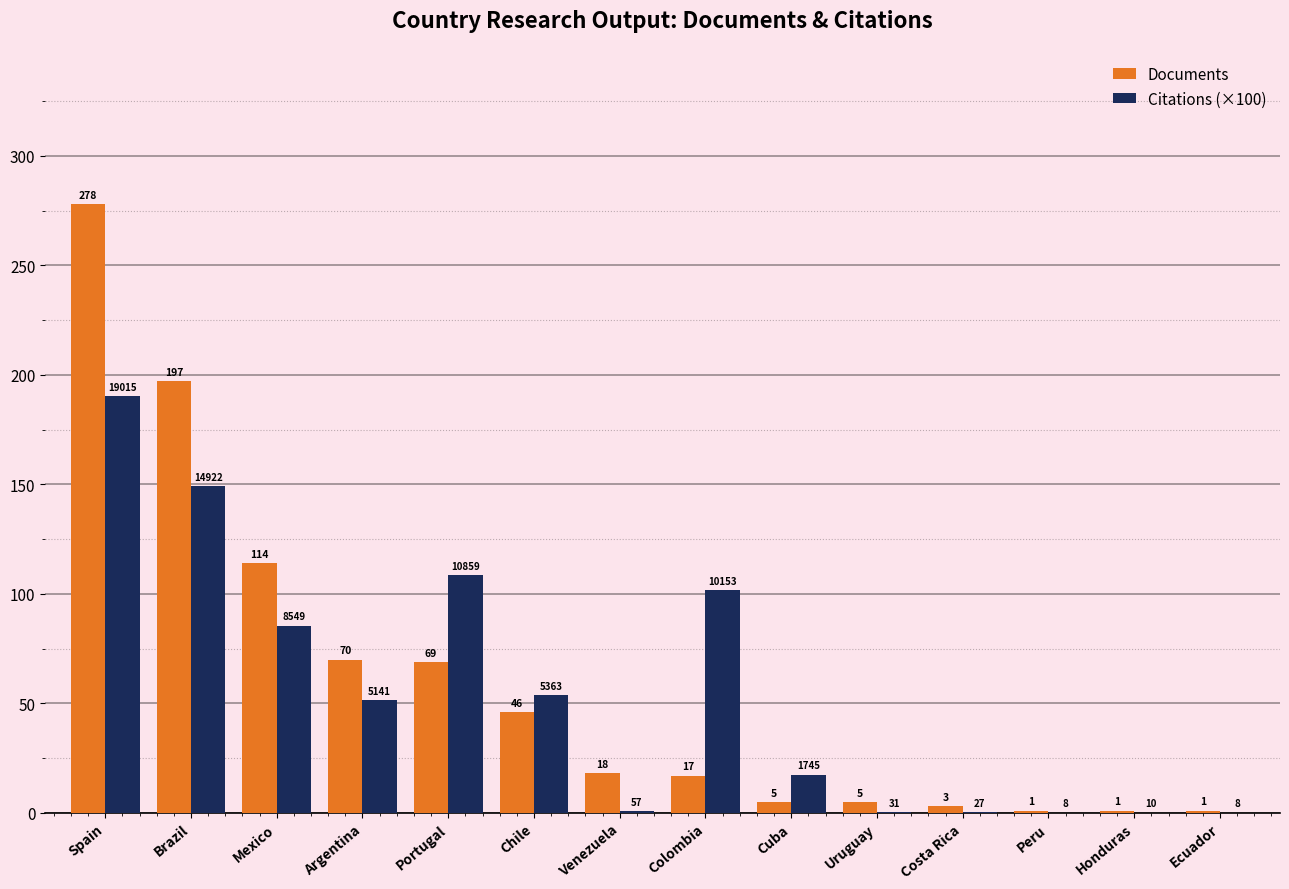

How many groups of bars are there?

14